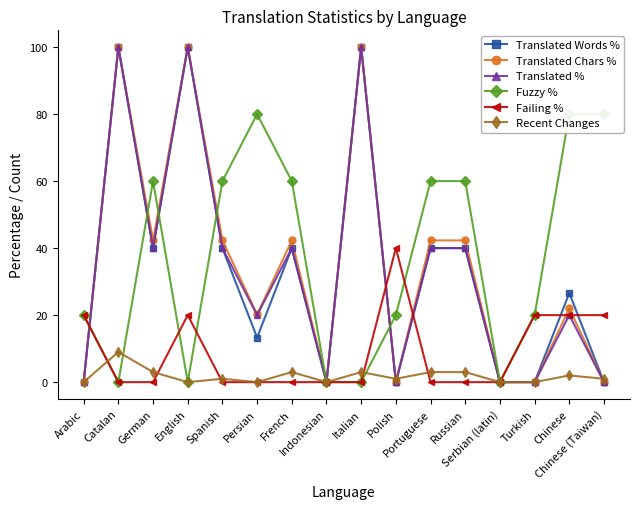

What is the difference between the Translated Chars % values at Persian and German?

22.1